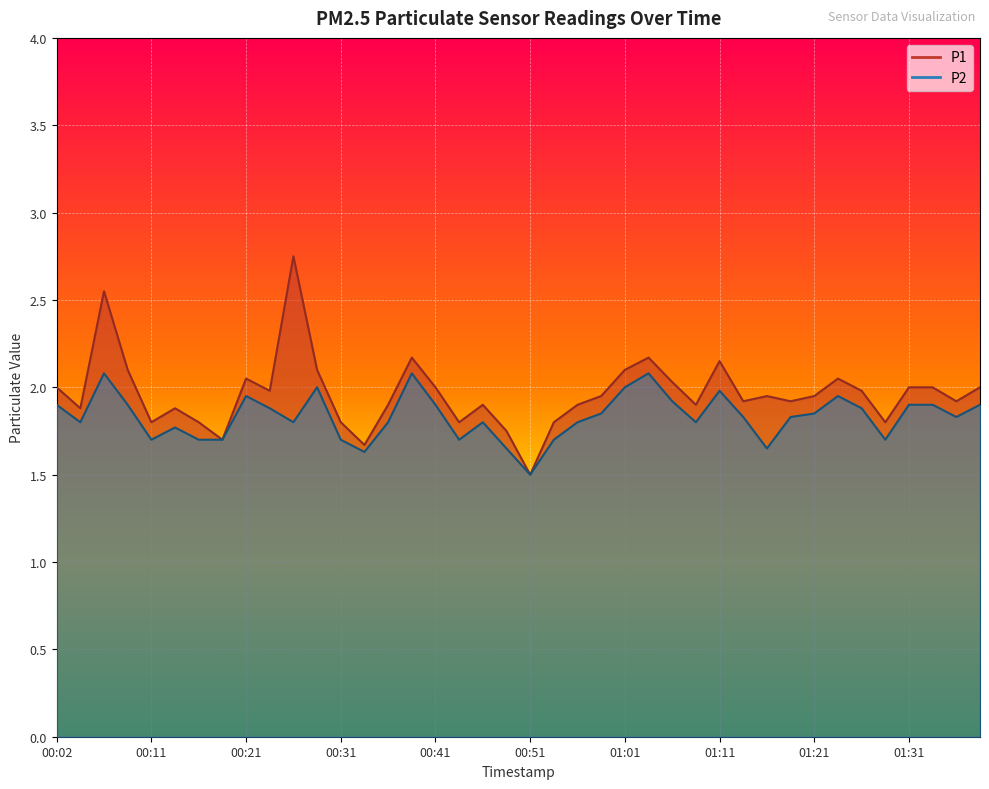

Is the value of P2 at 00:21 greater than the value of P1 at 00:48?

Yes